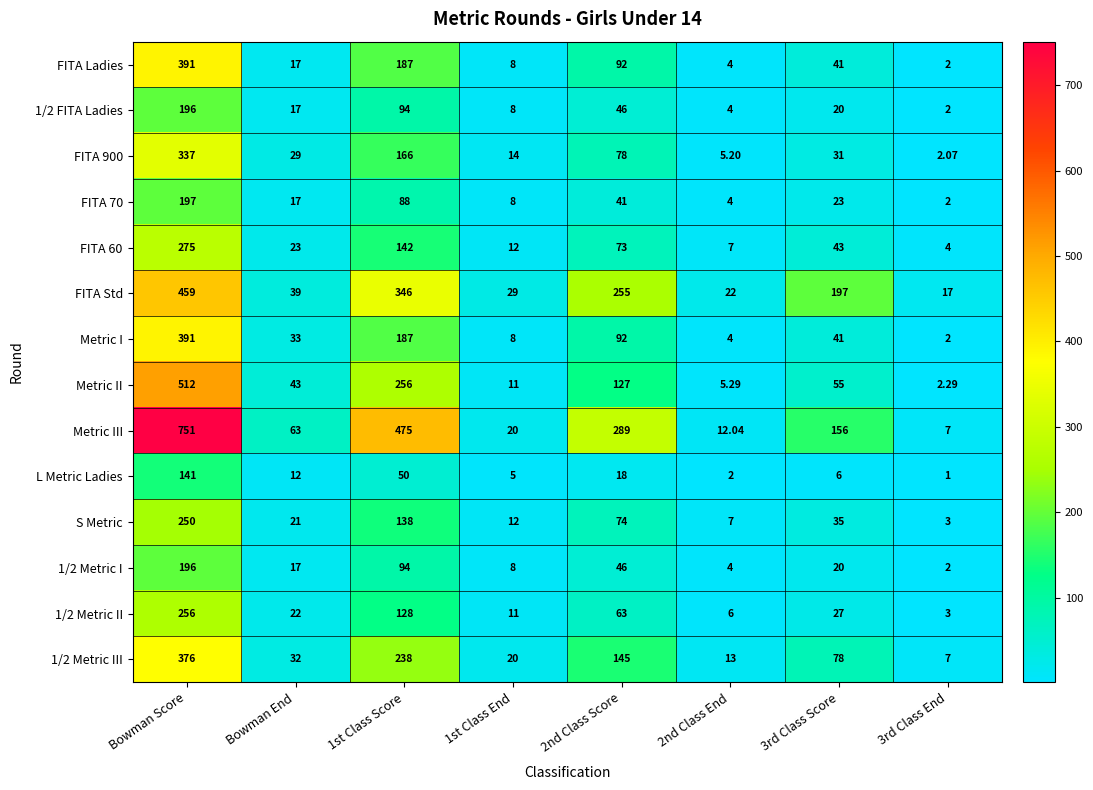

Which category has the highest value across all series?

Bowman Score